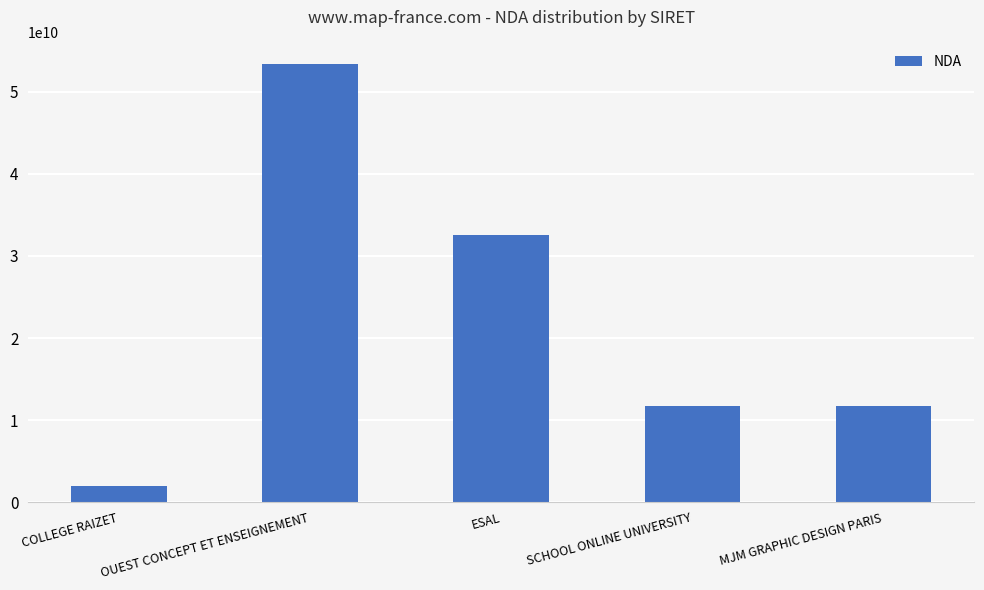

True or false: the data shows 11755697575 at SCHOOL ONLINE UNIVERSITY.

True